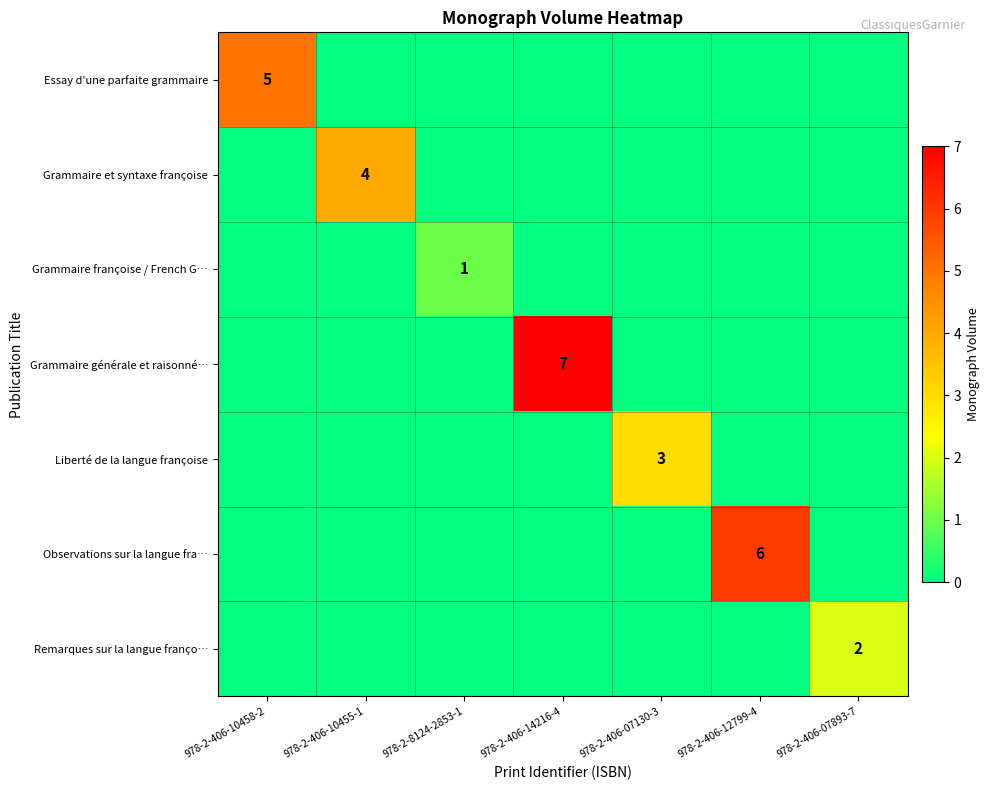

The Grammaire générale et raisonné… series shows 7 at 978-2-406-14216-4. True or false?

True